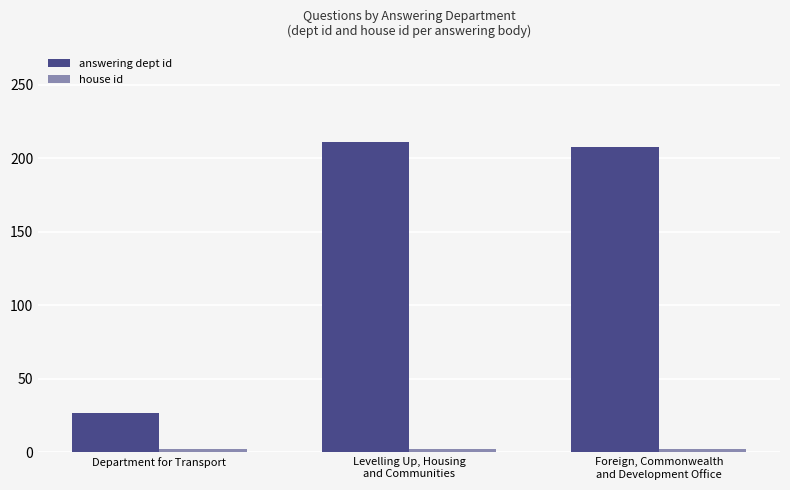

What is the label of the 1st bar from the left?

Department for Transport